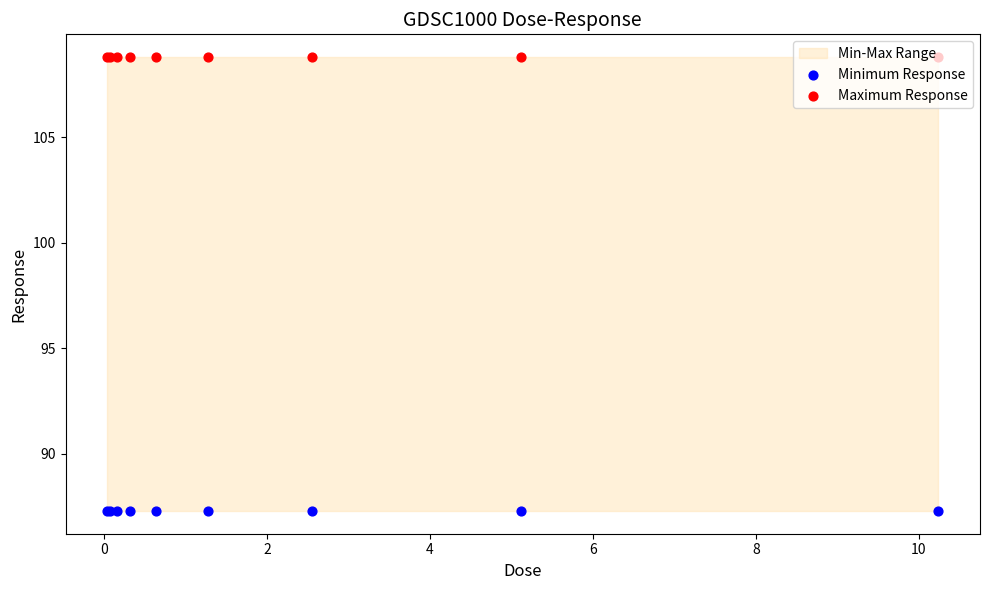

Which series contains the lowest Y value?

Minimum Response